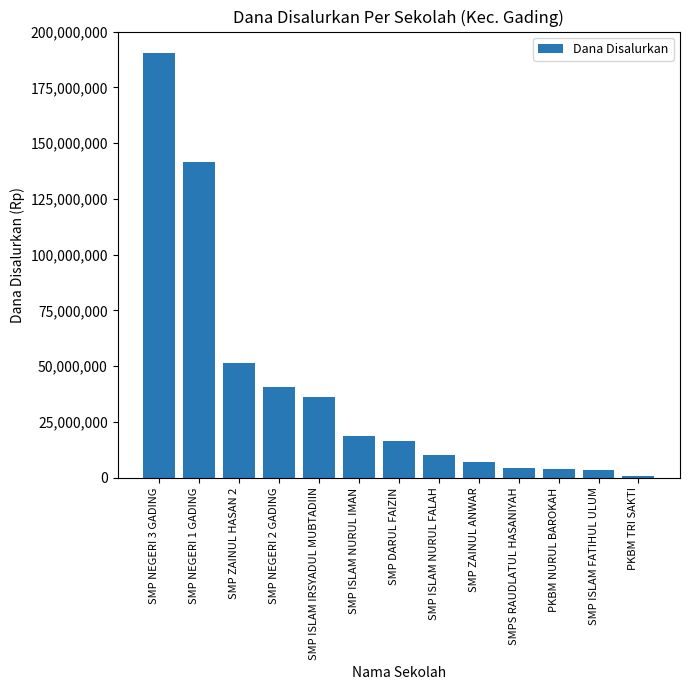

Is it true that the value at SMP ZAINUL HASAN 2 is 51375000?

True